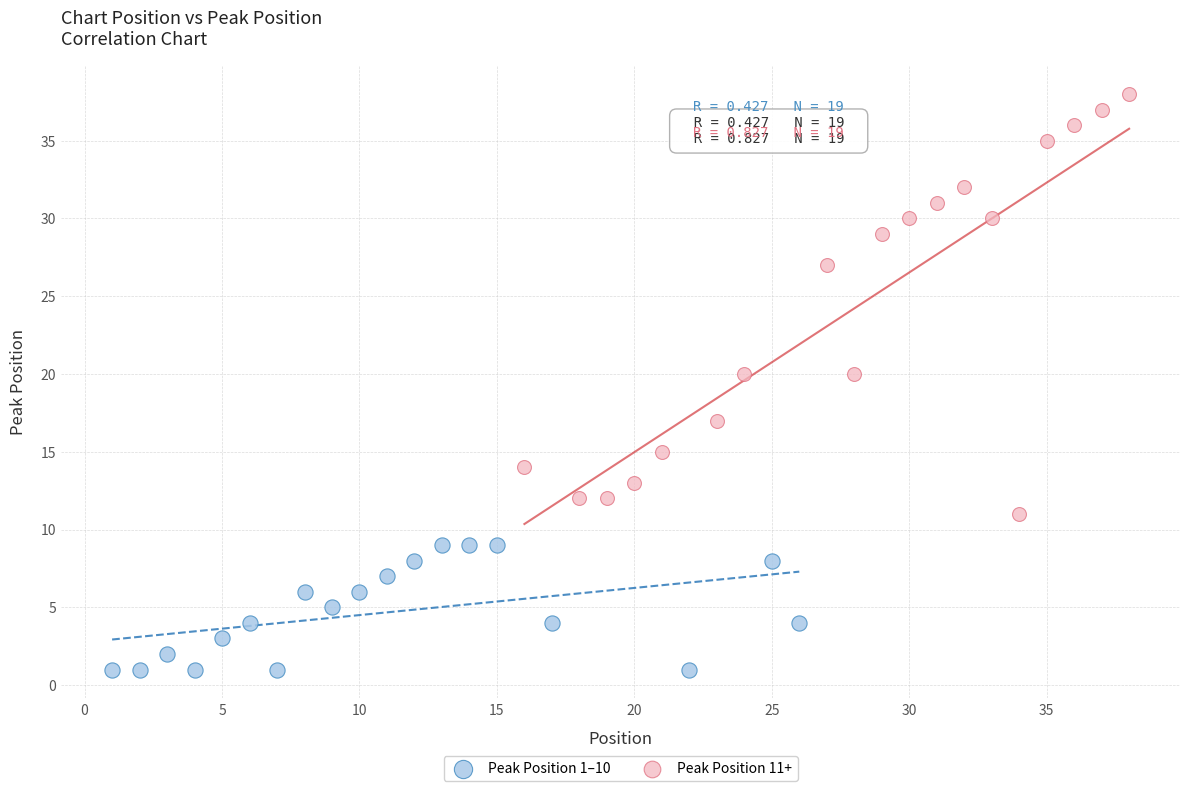

Which series reaches the minimum Y coordinate?

Peak Position 1–10